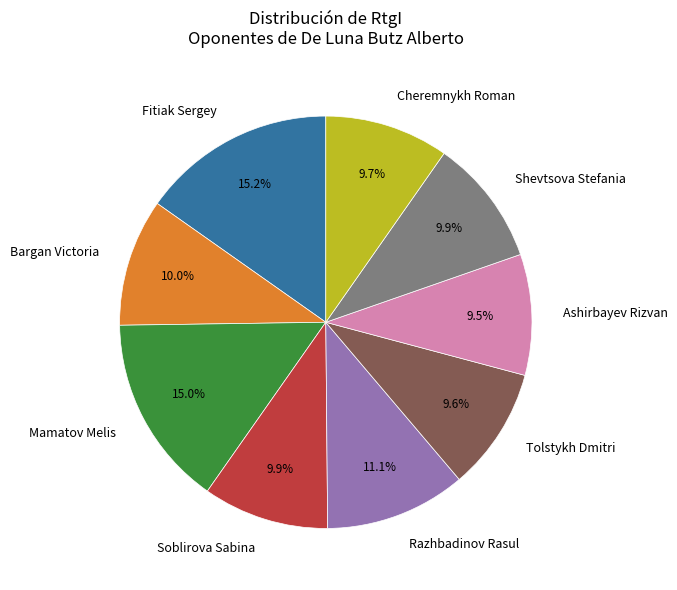

Do Razhbadinov Rasul and Fitiak Sergey together represent more than half of the pie?

No